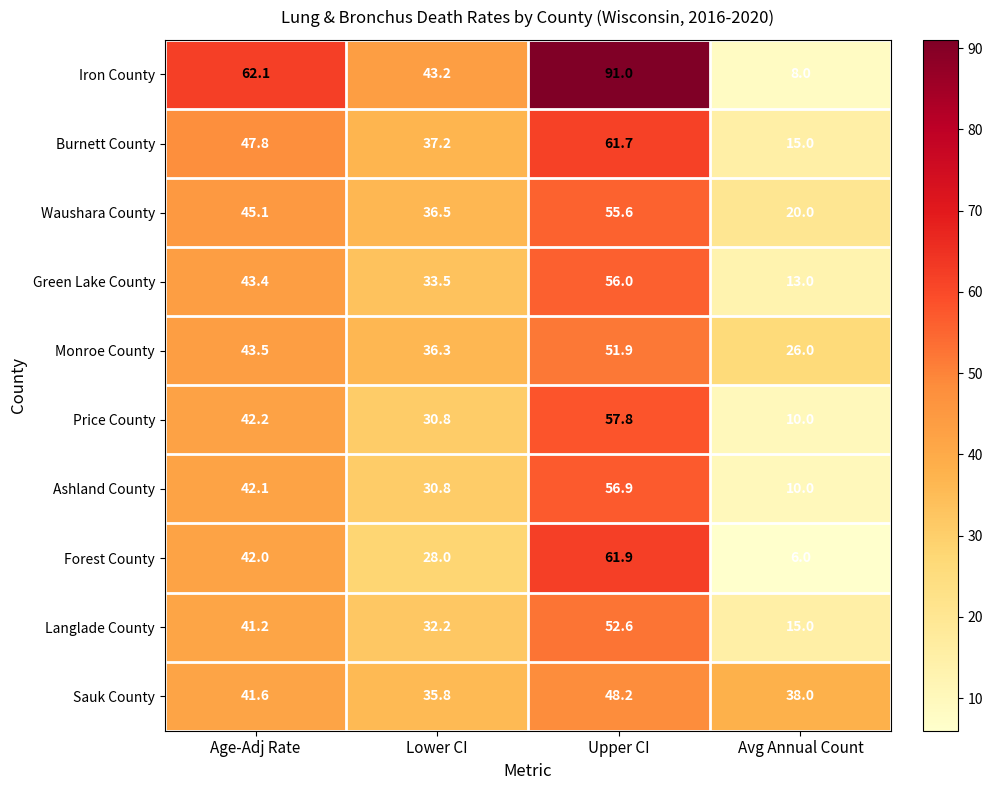

What is the sum of the Forest County values at Avg Annual Count and Age-Adj Rate?

48.0